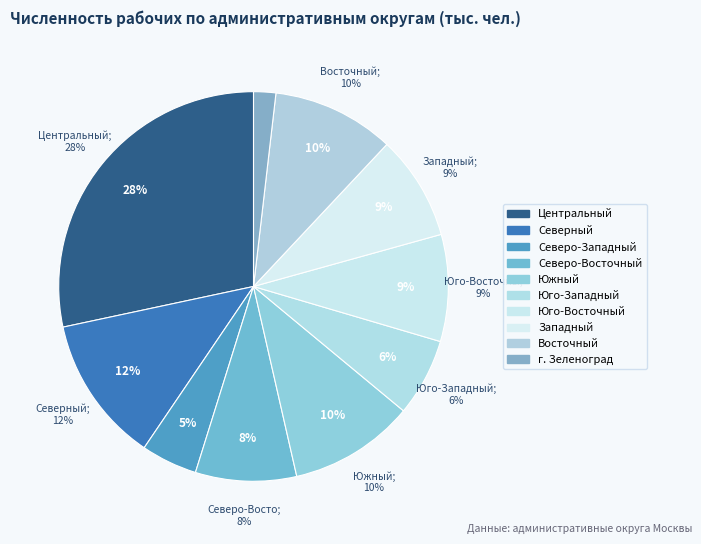

Which category has the biggest portion of the pie?

Центральный